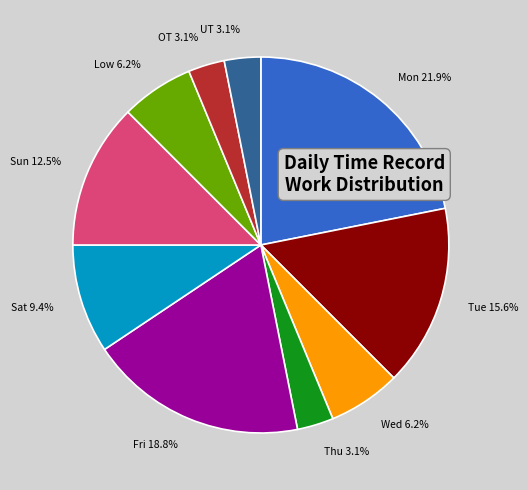

How many slices are in this pie chart?

10